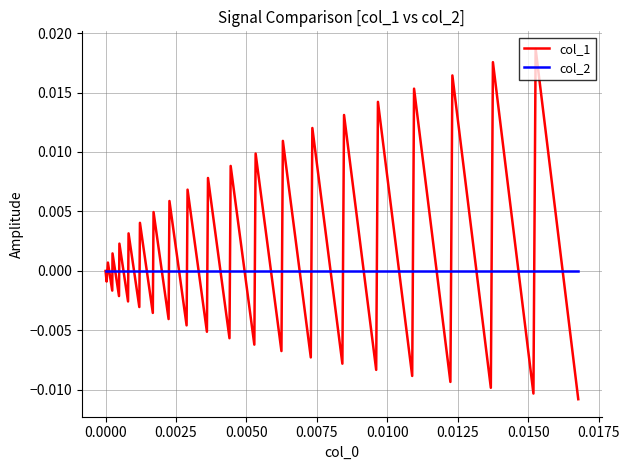

Rank the series by their average value, from highest to lowest.

col_1, col_2